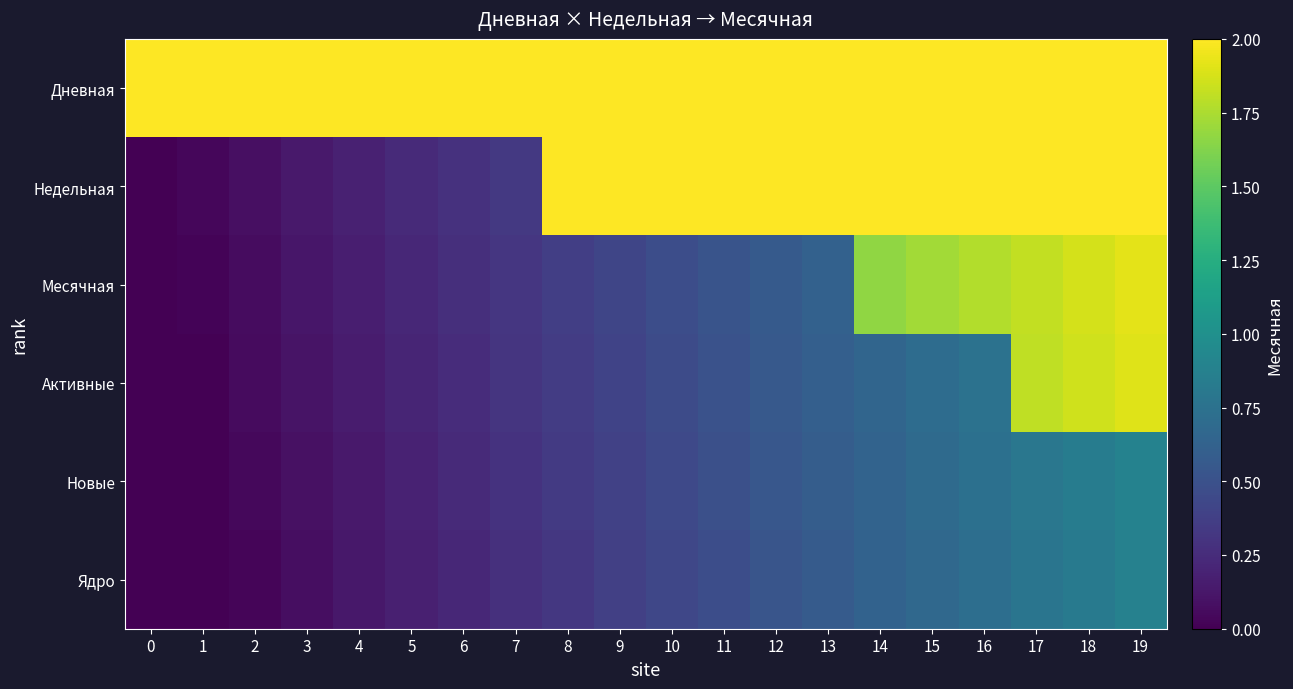

At 7, list the series in order from largest to smallest.

Дневная, Недельная, Месячная, Активные, Новые, Ядро